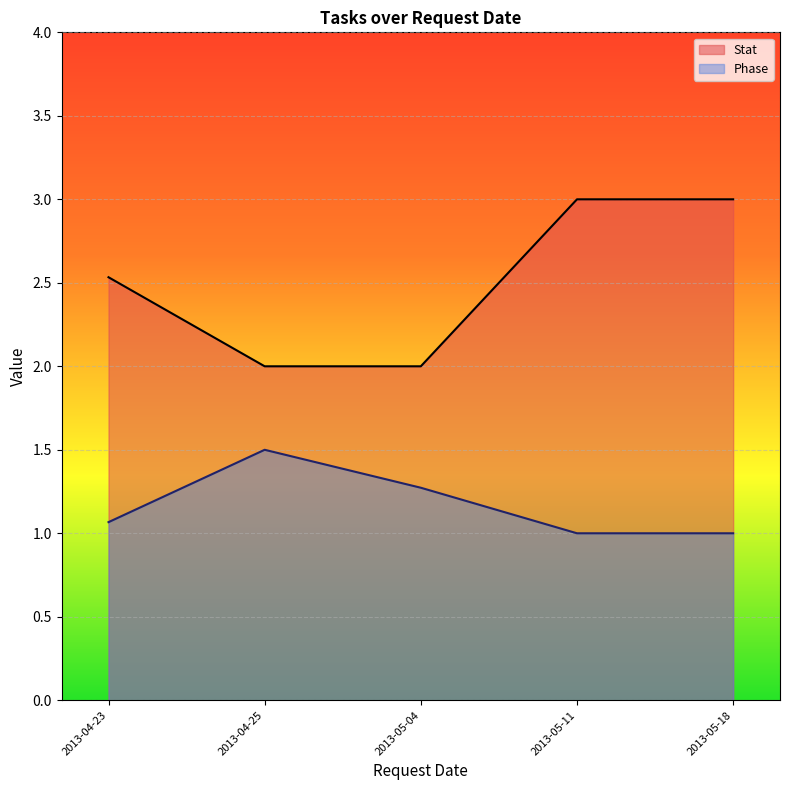

What position from the right is 2013-04-23?

5